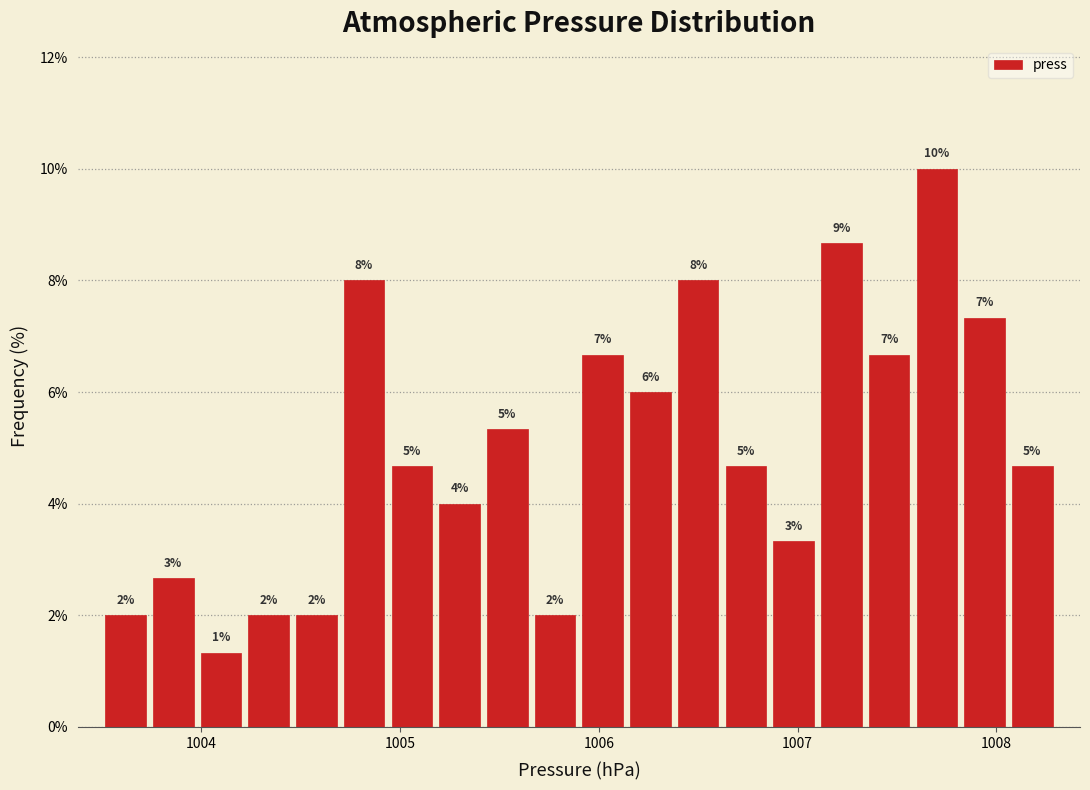

Around what value on the x-axis is the tallest bar? Give the approximate position of its centre, as read against the axis.

1007.7